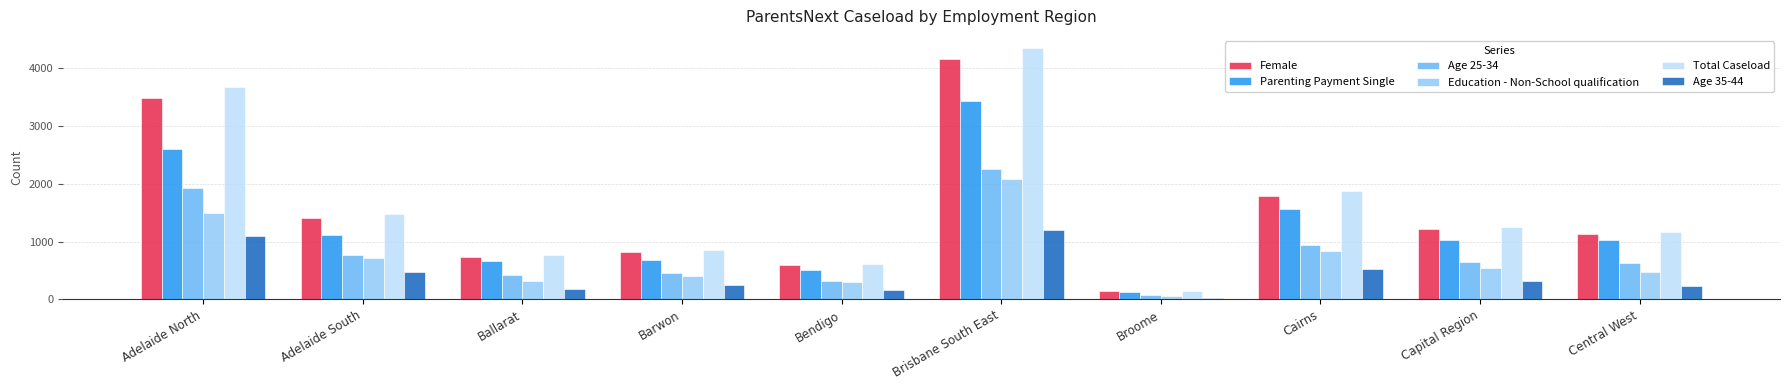

What is the total value across all series at Broome?

585